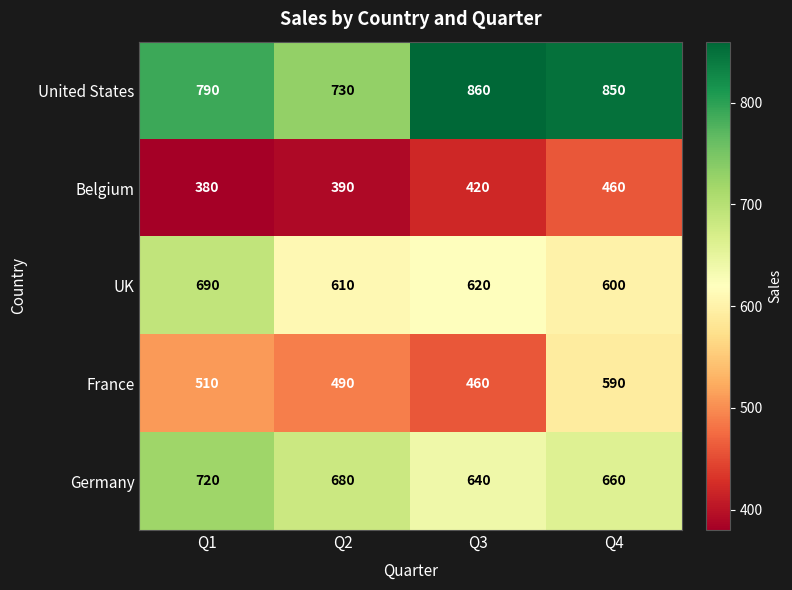

What is the difference between the second highest and second lowest values in the Belgium series?

30